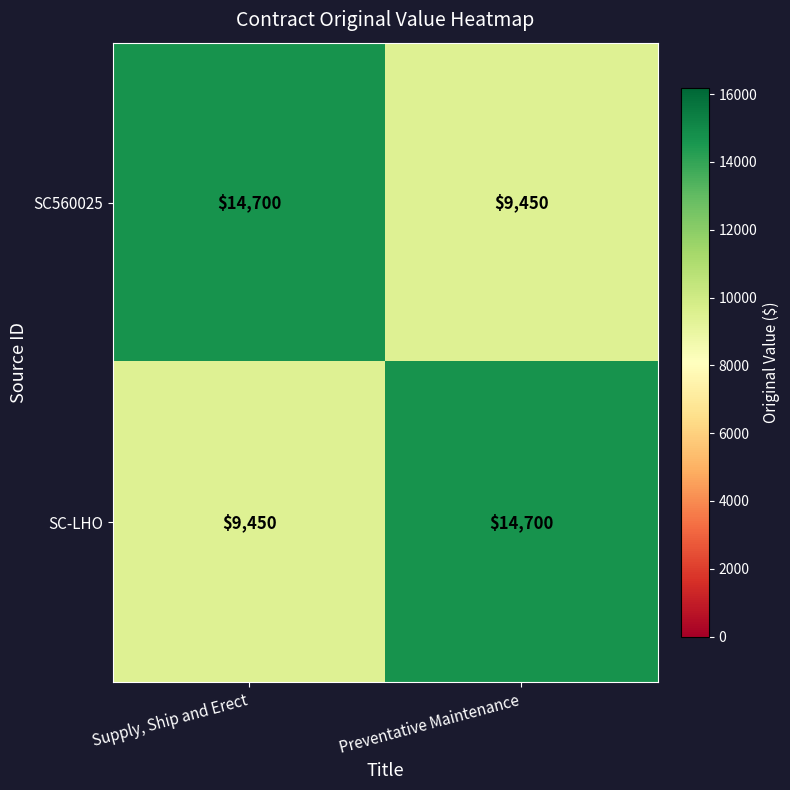

Reading left to right, extract all data points from this chart.

SC560025: Supply, Ship and Erect=14700	Preventative Maintenance=9450
SC-LHO: Supply, Ship and Erect=9450	Preventative Maintenance=14700